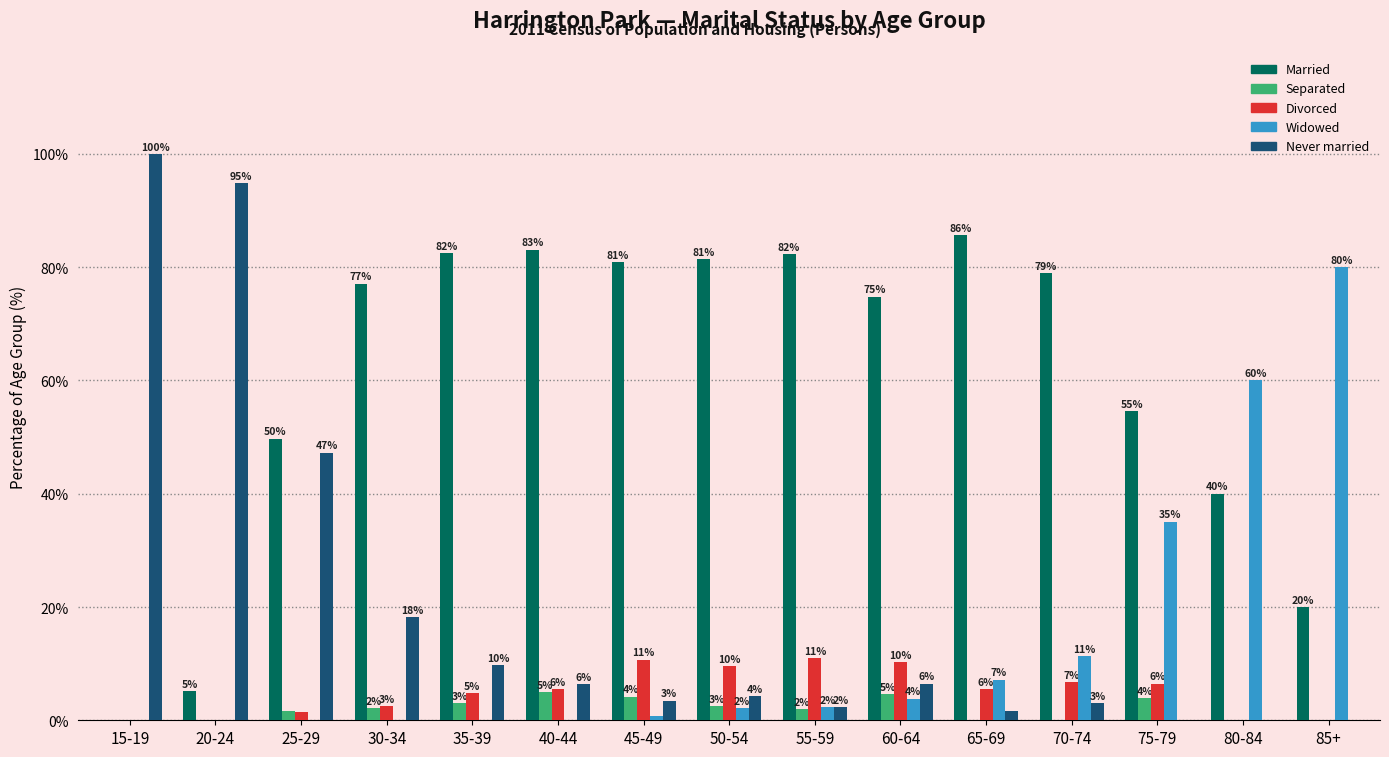

What is the total value across all series at 25-29?

100.0